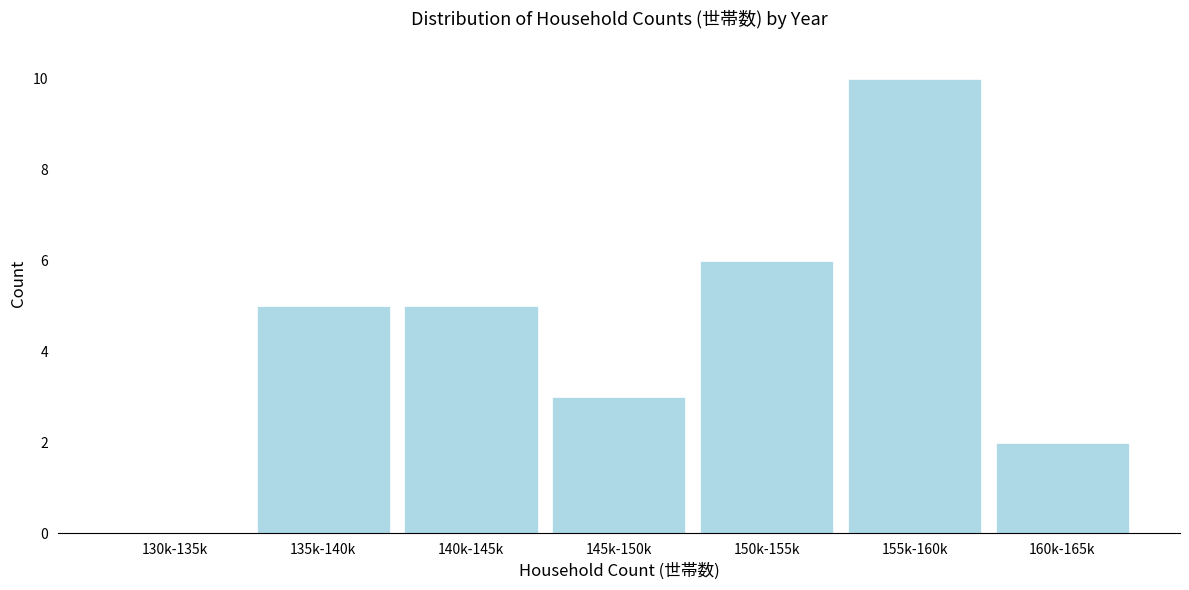

Reading right to left, what are all the values shown in this chart?

160k-165k=2	155k-160k=10	150k-155k=6	145k-150k=3	140k-145k=5	135k-140k=5	130k-135k=0